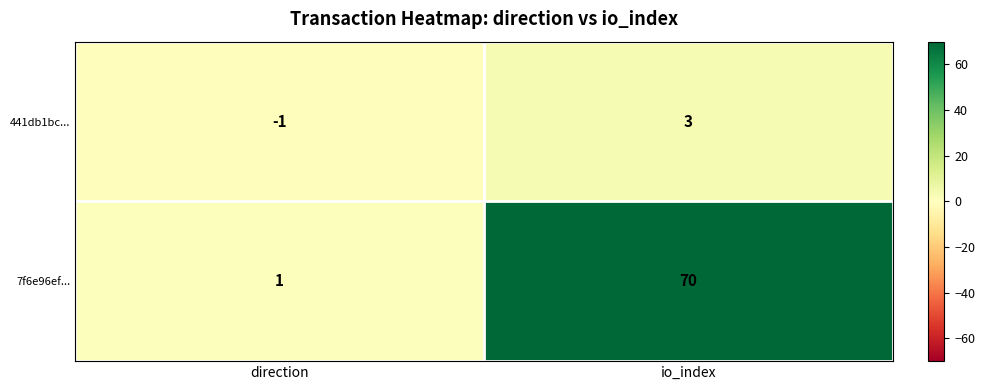

How many data points does each series have?

2